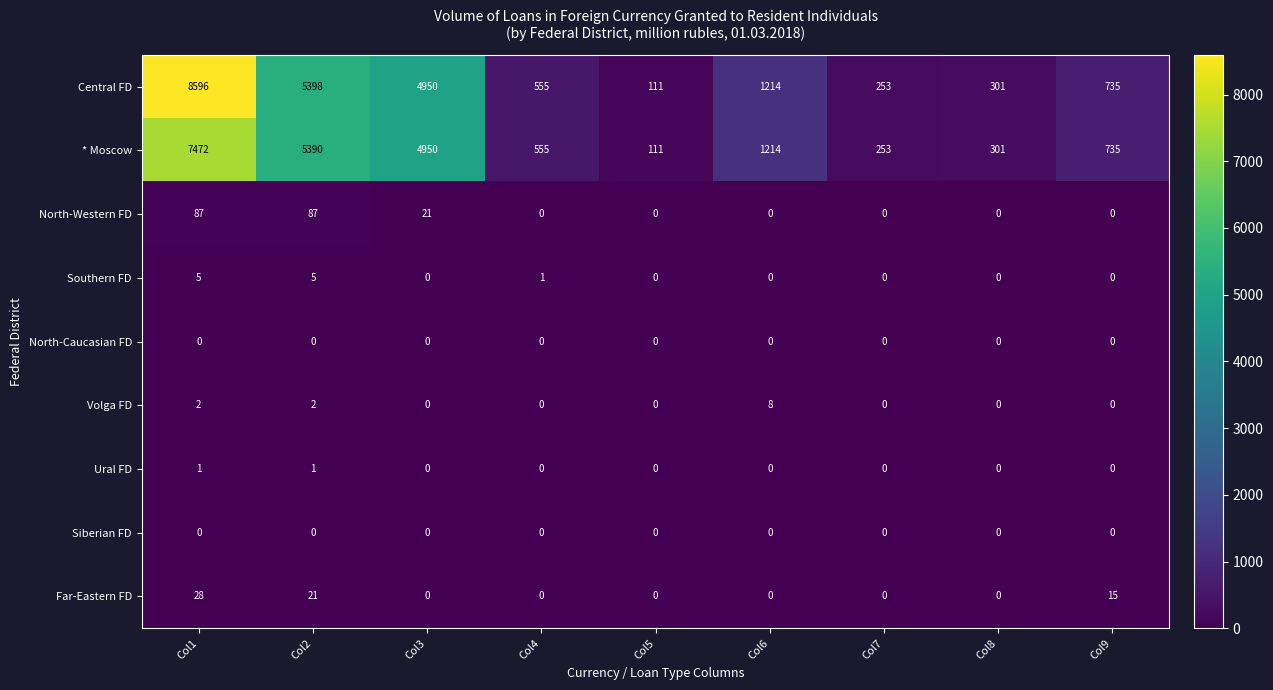

What is the lowest value of the Central FD series?

111